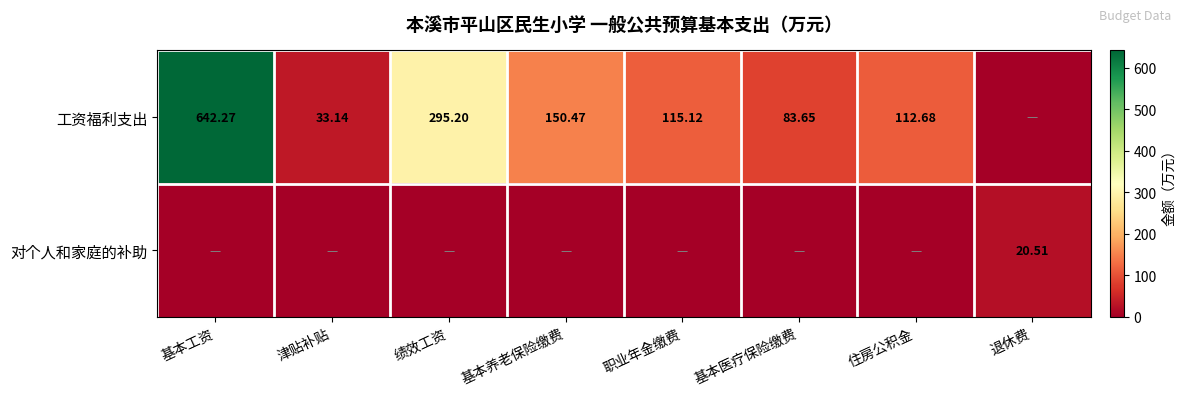

Which series has the widest spread of values?

工资福利支出